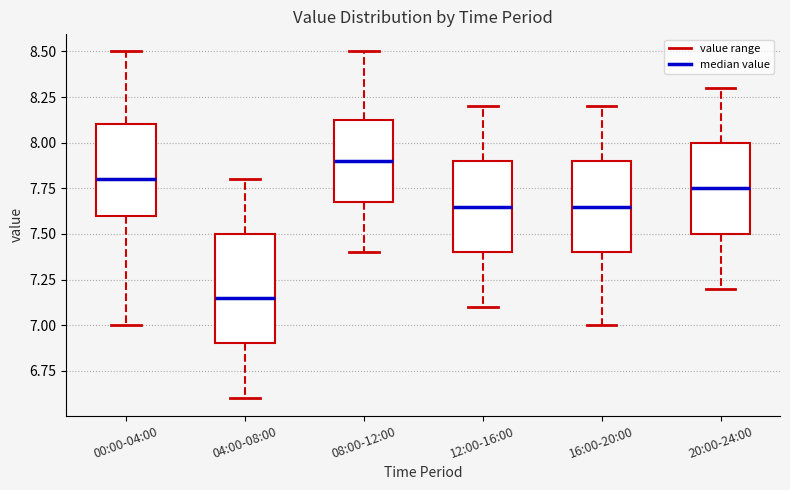

Which box is the tallest, from its lower edge to its upper edge?

04:00-08:00